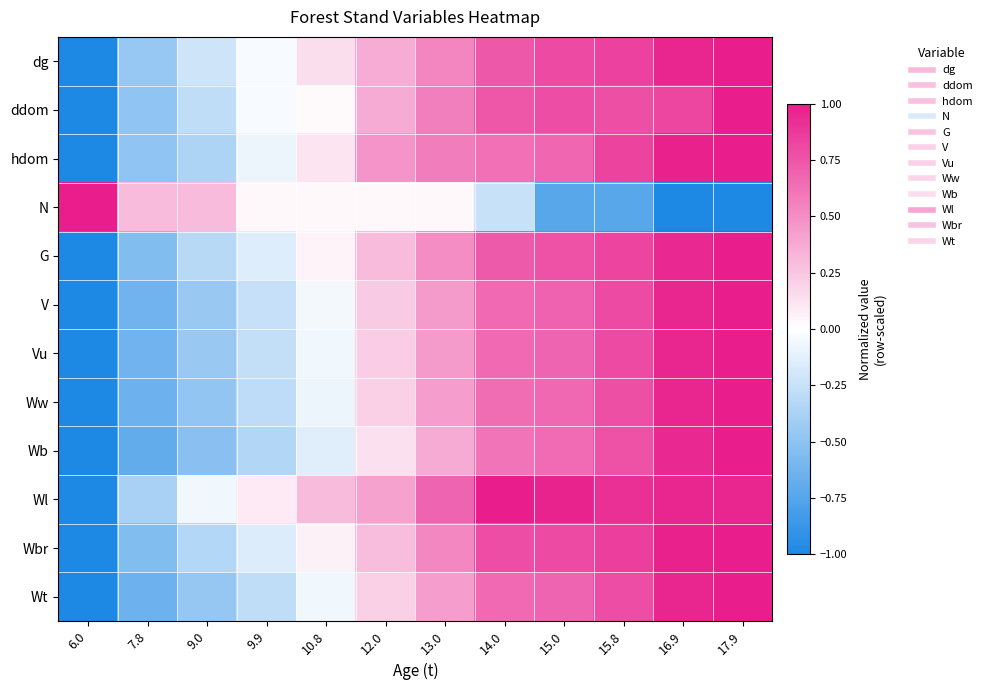

Count the number of data series in this chart.

12